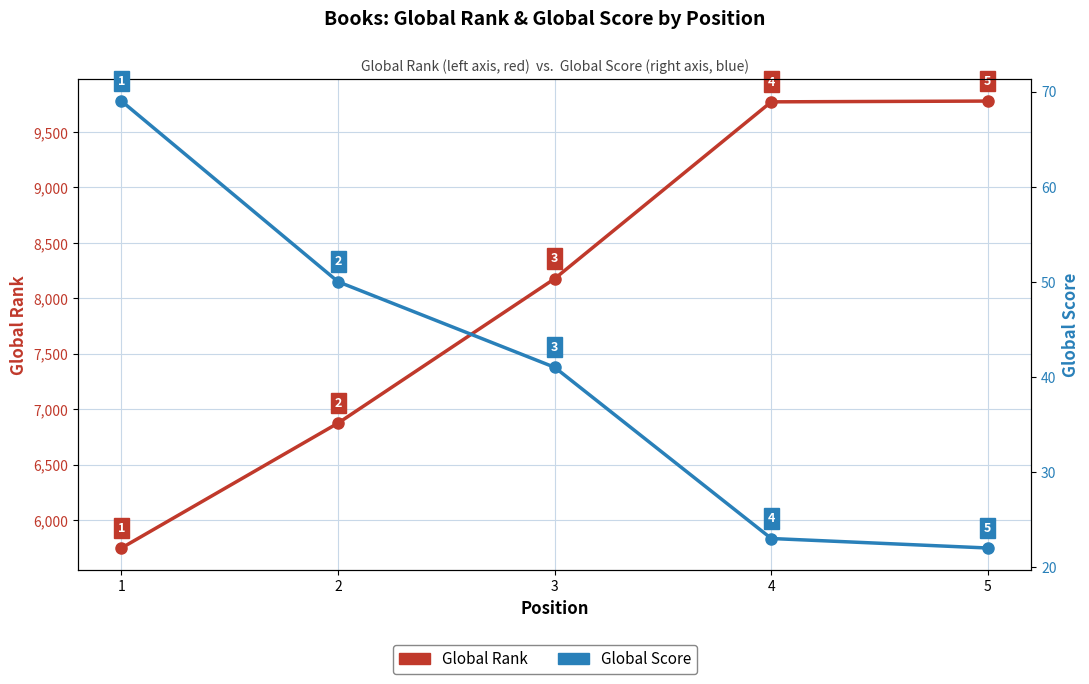

Which category has the highest value in the Global Rank series?

5